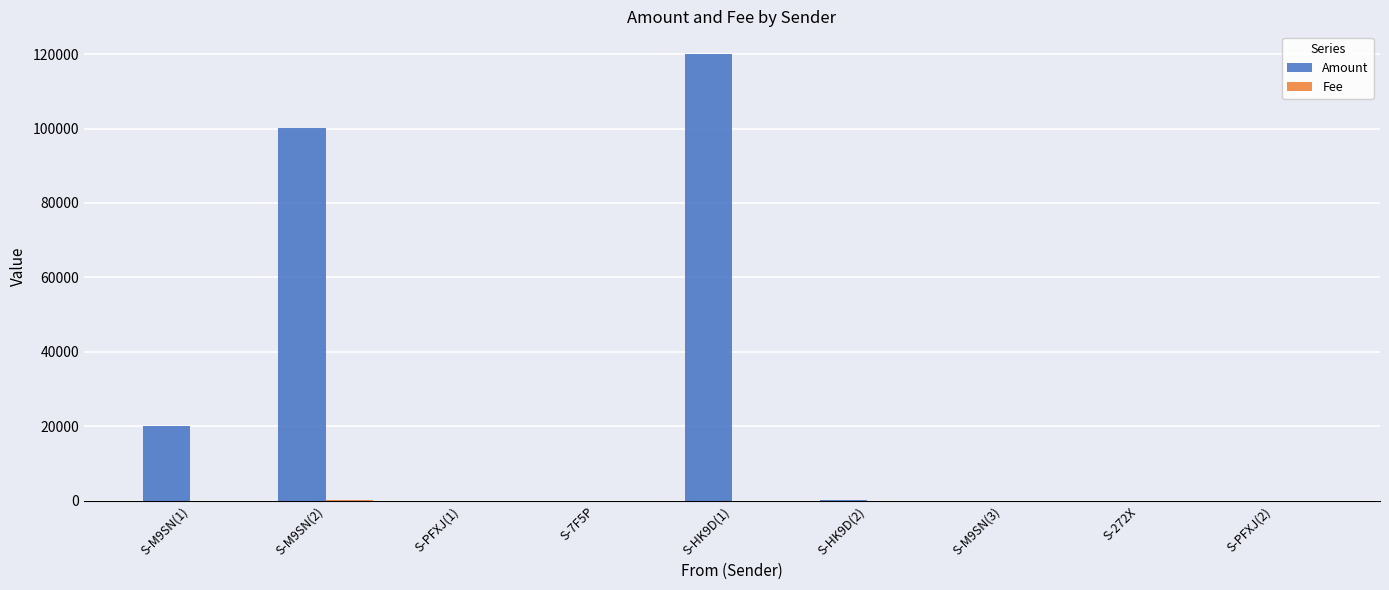

How many groups of bars are there?

9